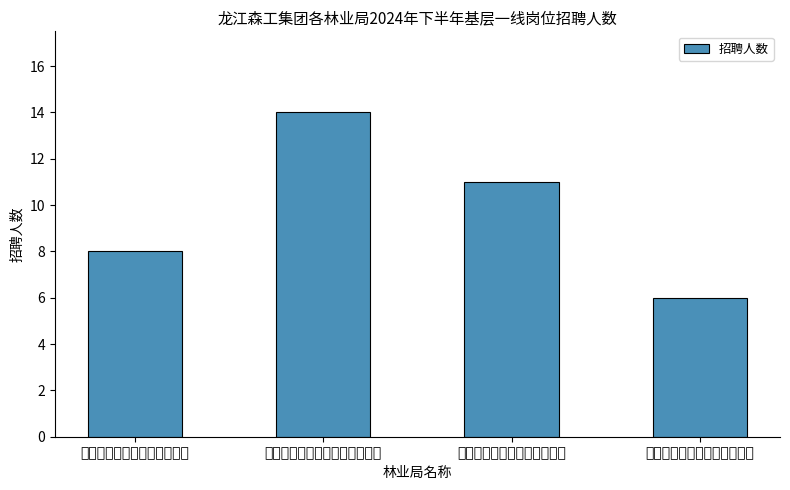

Reading left to right, transcribe all the data shown in this chart.

8	14	11	6